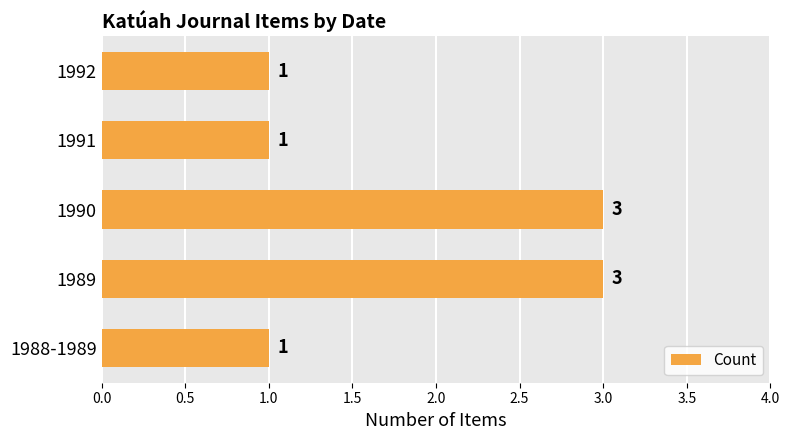

What is the sum of all values?

9